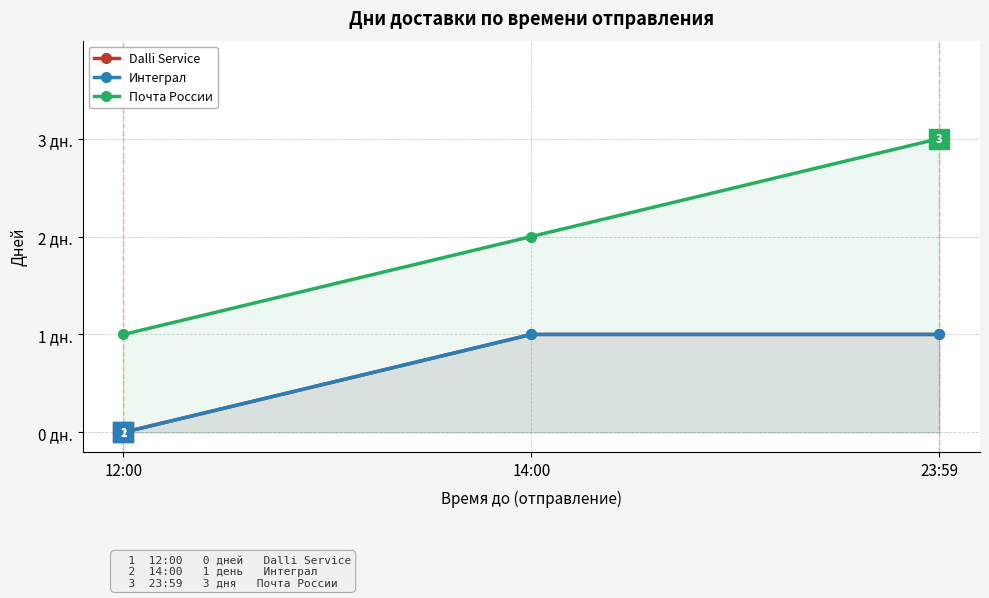

What is the average value of the Интеграл series?

1